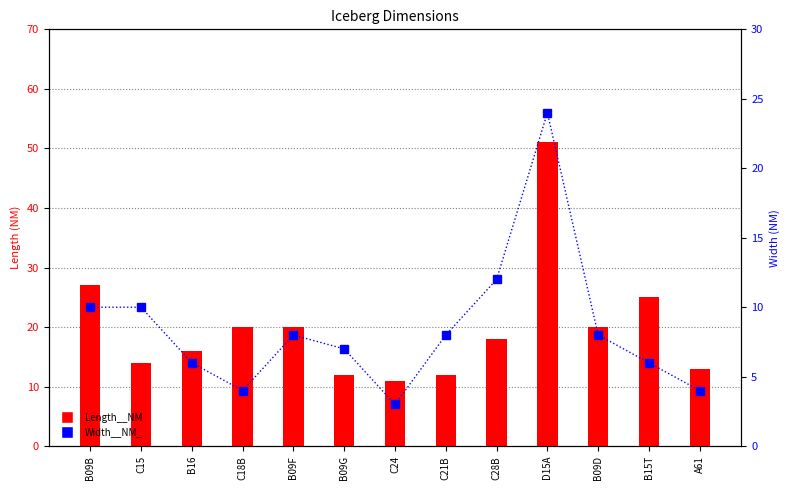

Between B09F and C15, which is larger?

B09F